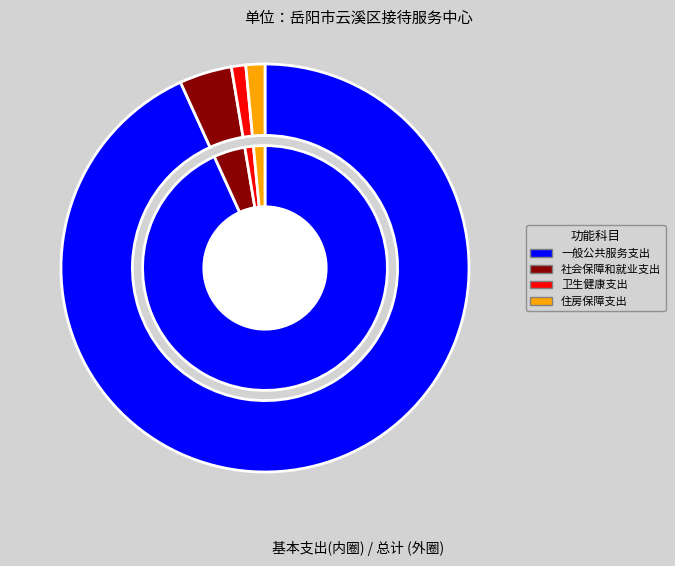

Does 住房保障支出 represent more than half of the total?

No